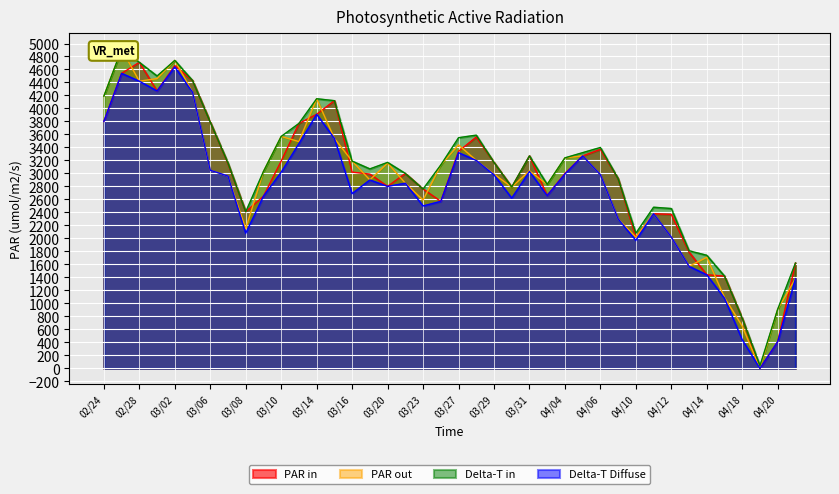

What is the maximum value for Delta-T Diffuse?

4640